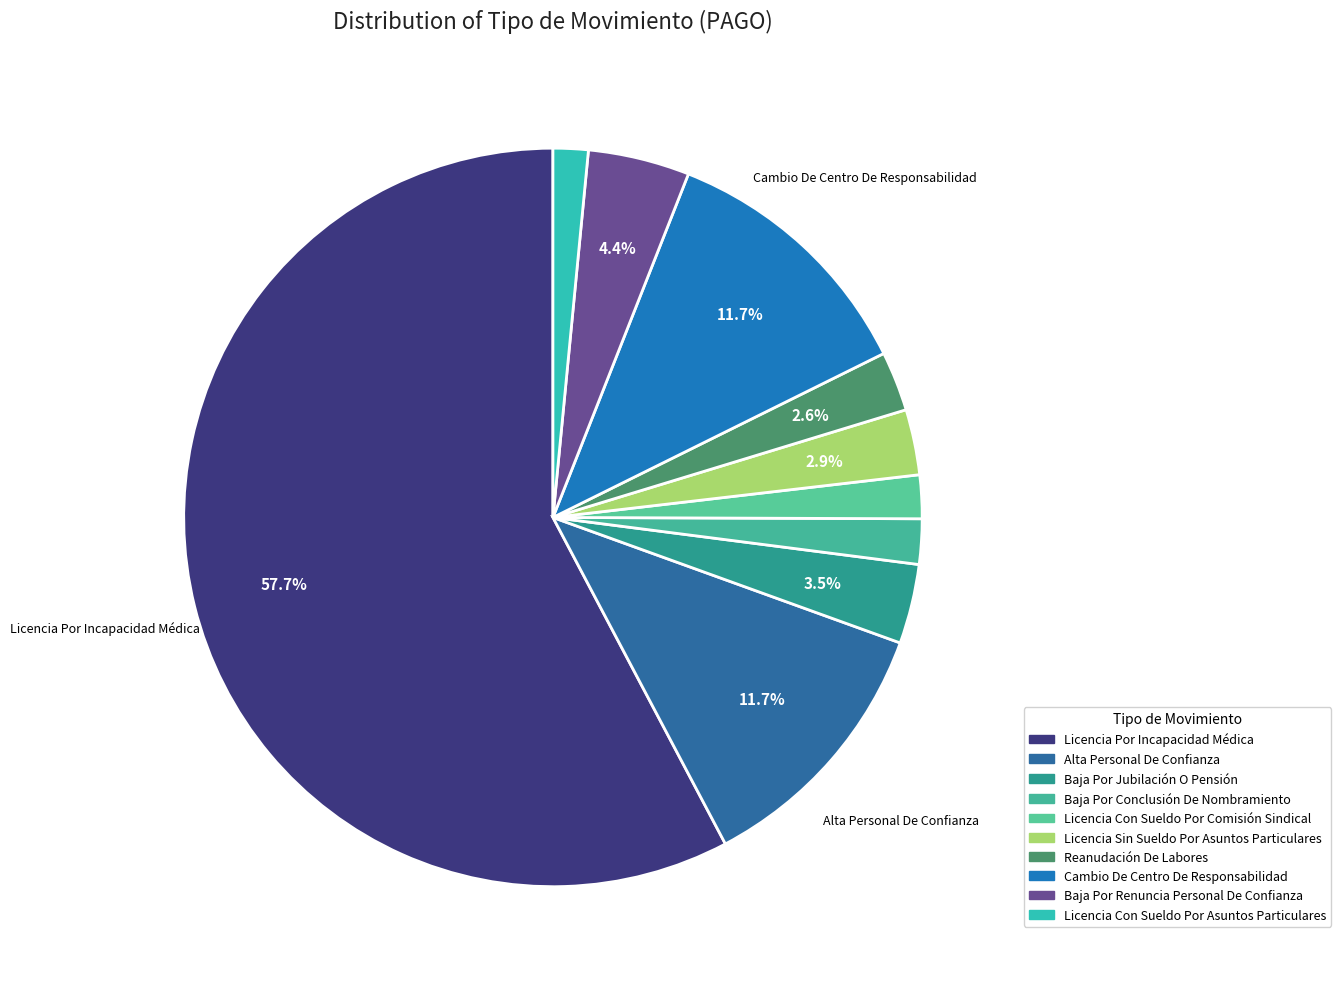

Rank the categories by value from highest to lowest.

Licencia Por Incapacidad Médica, Alta Personal De Confianza, Cambio De Centro De Responsabilidad, Baja Por Renuncia Personal De Confianza, Baja Por Jubilación O Pensión, Licencia Sin Sueldo Por Asuntos Particulares, Reanudación De Labores, Baja Por Conclusión De Nombramiento, Licencia Con Sueldo Por Comisión Sindical, Licencia Con Sueldo Por Asuntos Particulares